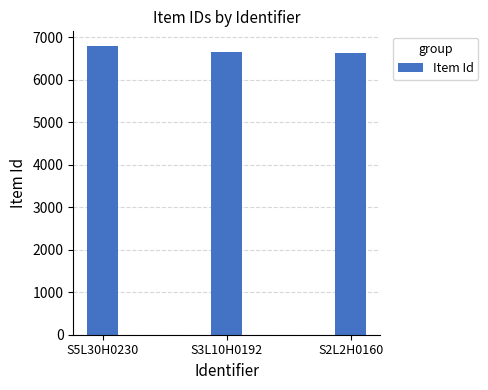

The value at S3L10H0192 is 6655. True or false?

True